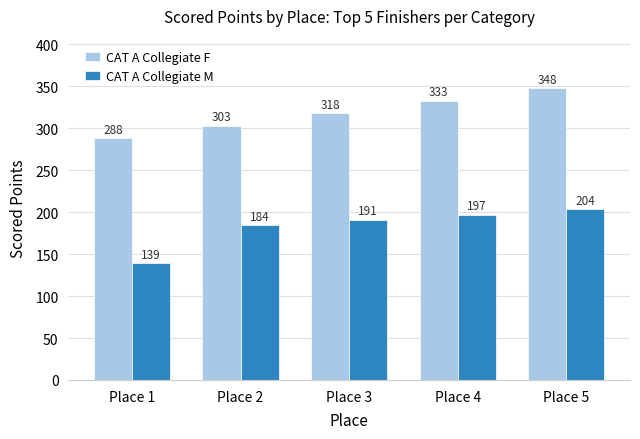

Is the value of CAT A Collegiate M at Place 2 greater than the value of CAT A Collegiate F at Place 2?

No